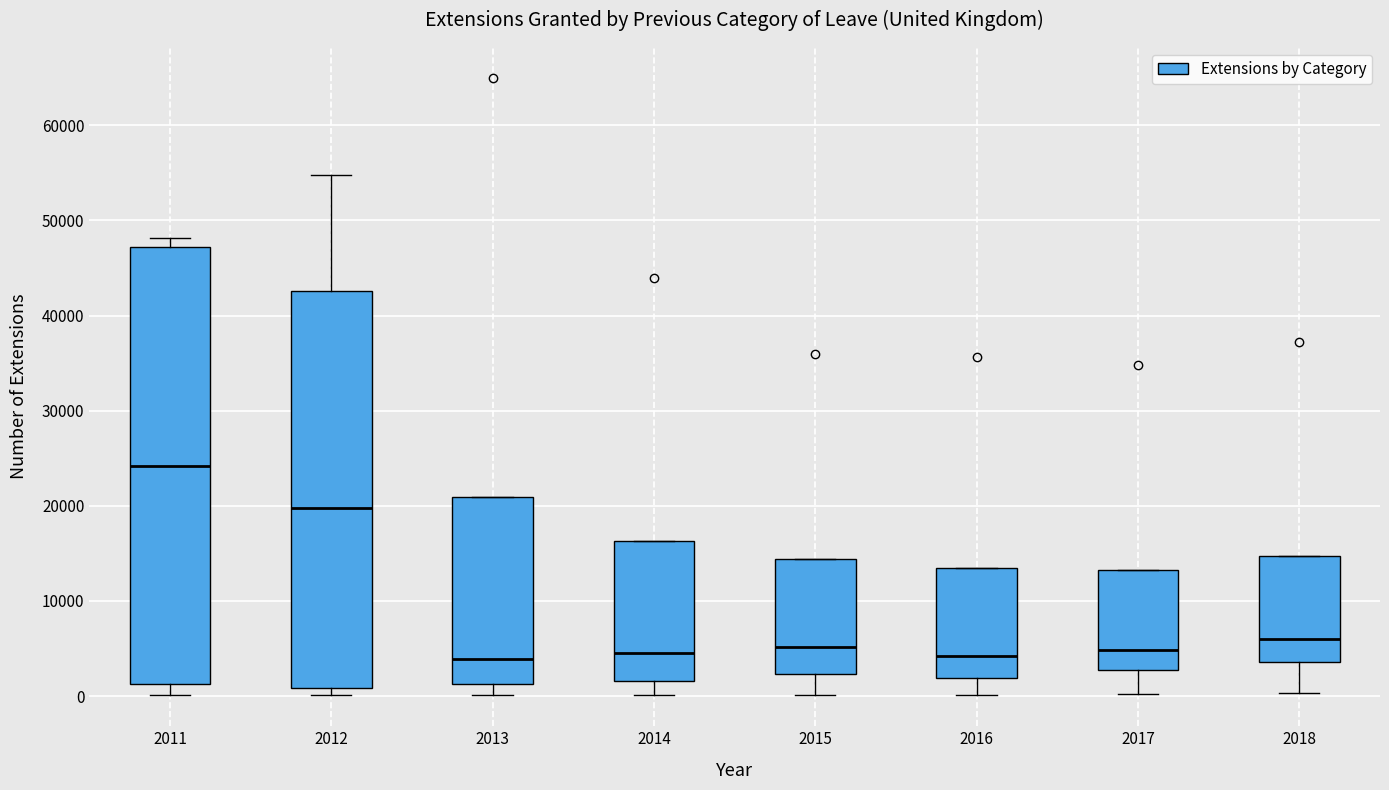

Where is the lower edge of the box at x = 2013 on the y-axis? The values are not printed on the chart, so give them approximately, as read against the axis.

1000